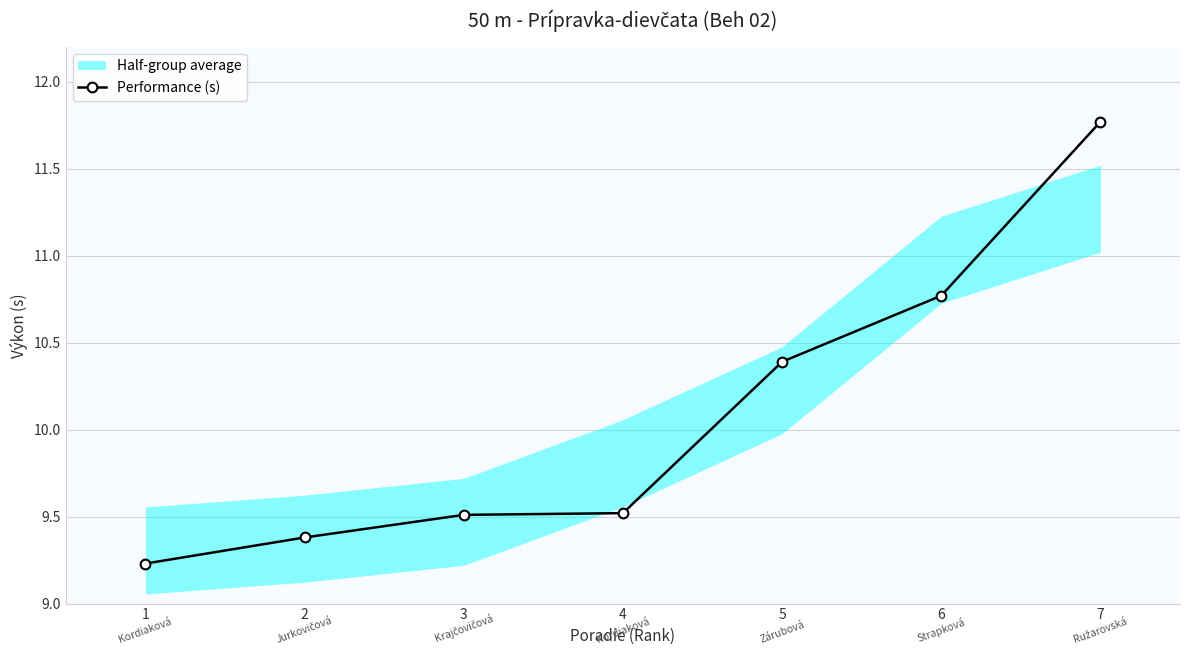

At which label is the value closest to 10?

5